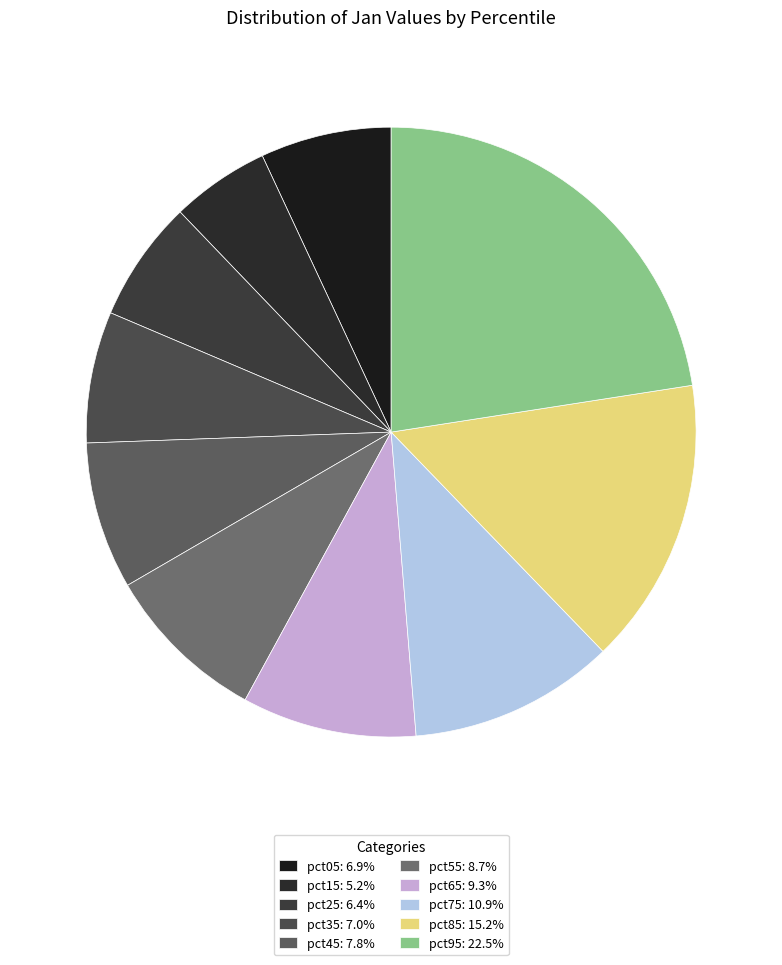

To the nearest percent, what is the difference between the largest and smallest slice percentages?

17%